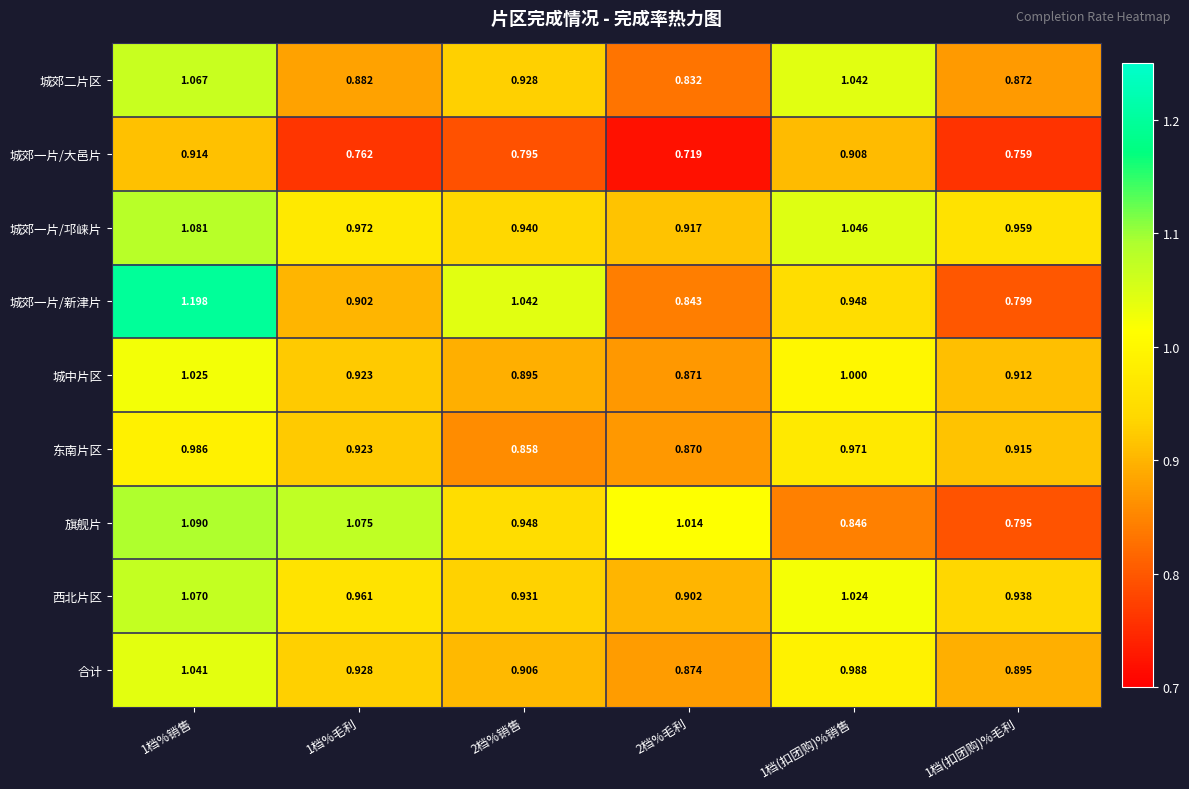

Count the number of categories in the chart.

6